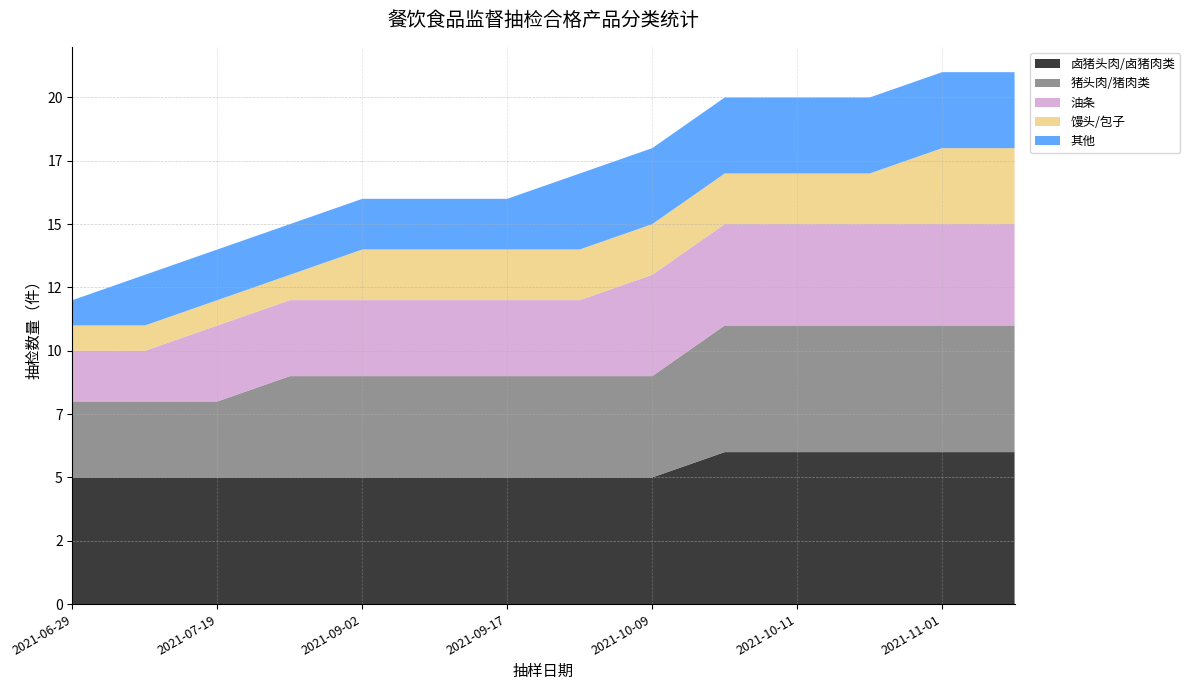

Reading right to left, extract all data points from this chart.

卤猪头肉/卤猪肉类: 6	6	6	6	6	5	5	5	5	5	5	5	5	5
猪头肉/猪肉类: 5	5	5	5	5	4	4	4	4	4	4	3	3	3
油条: 4	4	4	4	4	4	3	3	3	3	3	3	2	2
馒头/包子: 3	3	2	2	2	2	2	2	2	2	1	1	1	1
其他: 3	3	3	3	3	3	3	2	2	2	2	2	2	1